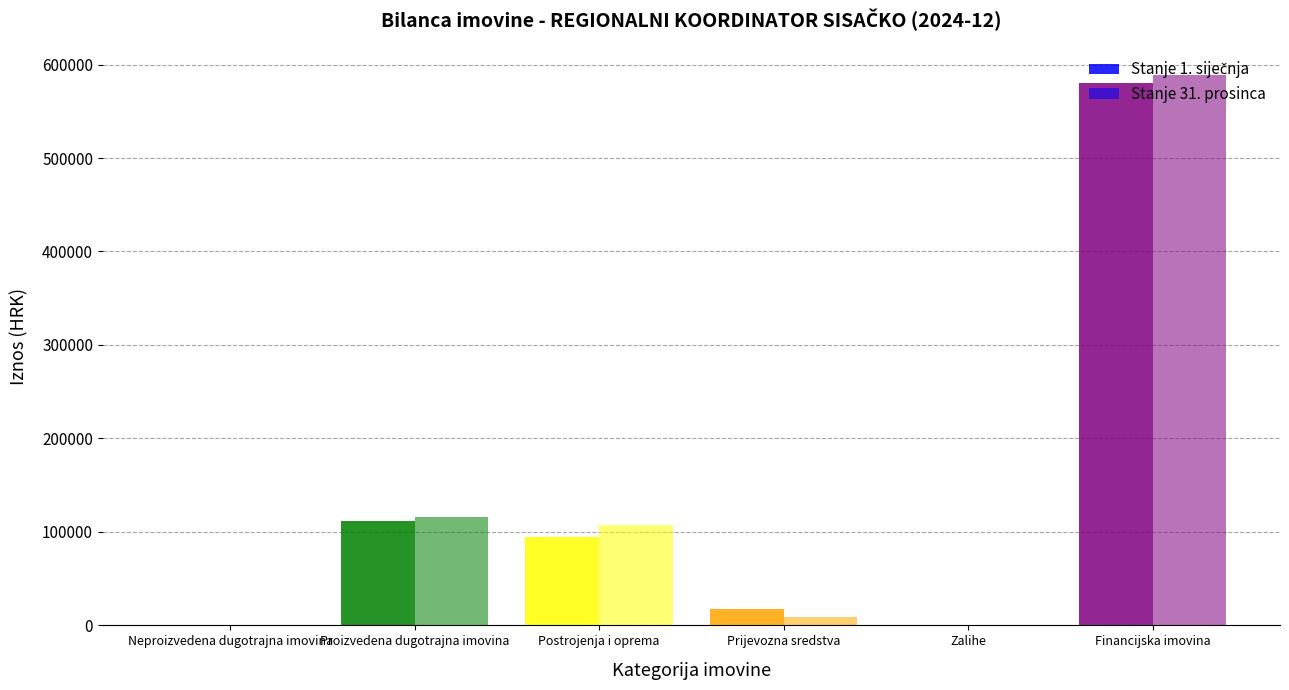

How many values in the Stanje 31. prosinca series exceed 107288?

3